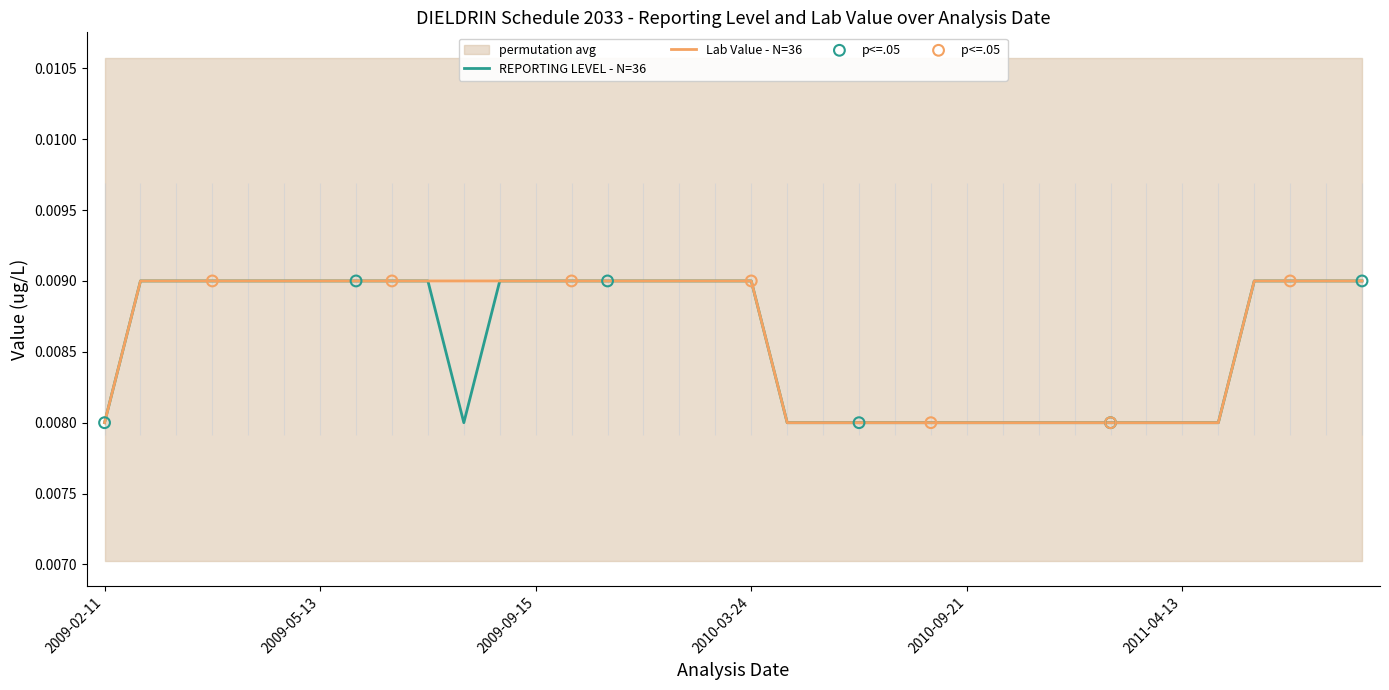

At how many categories does at least one series exceed 0?

36